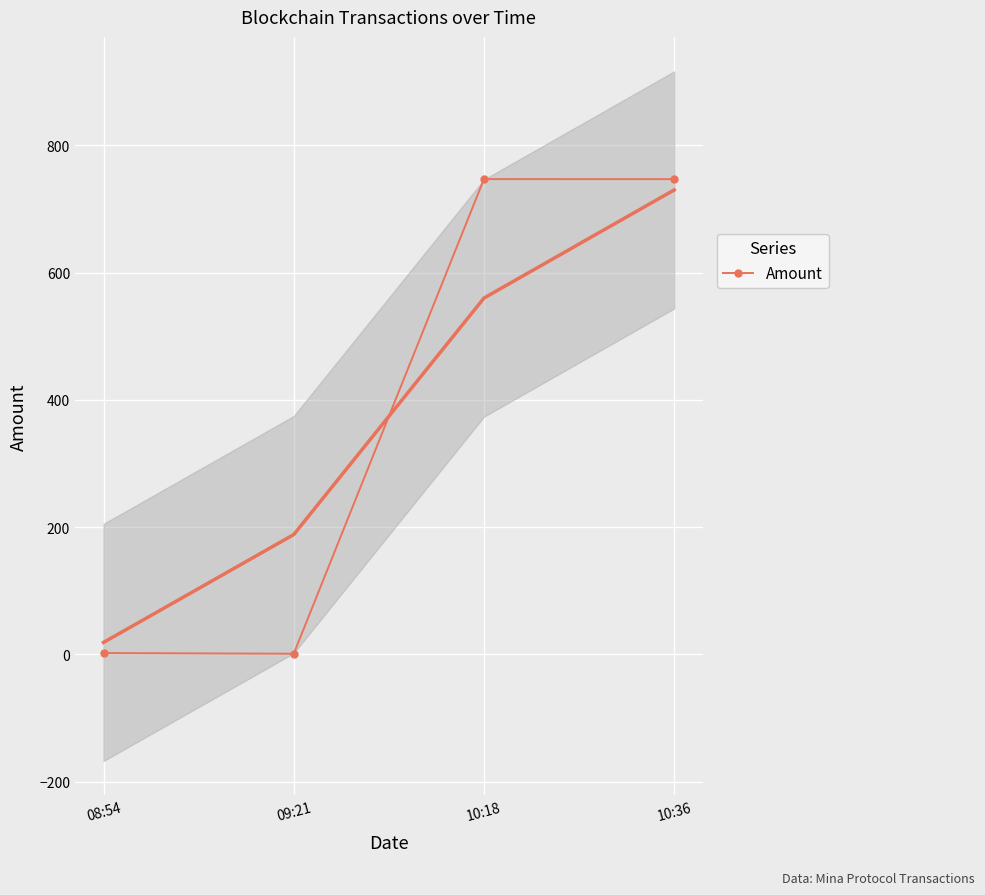

Reading left to right, what are all the values shown in this chart?

08:54=2.0	09:21=1.0	10:18=746.9	10:36=746.9